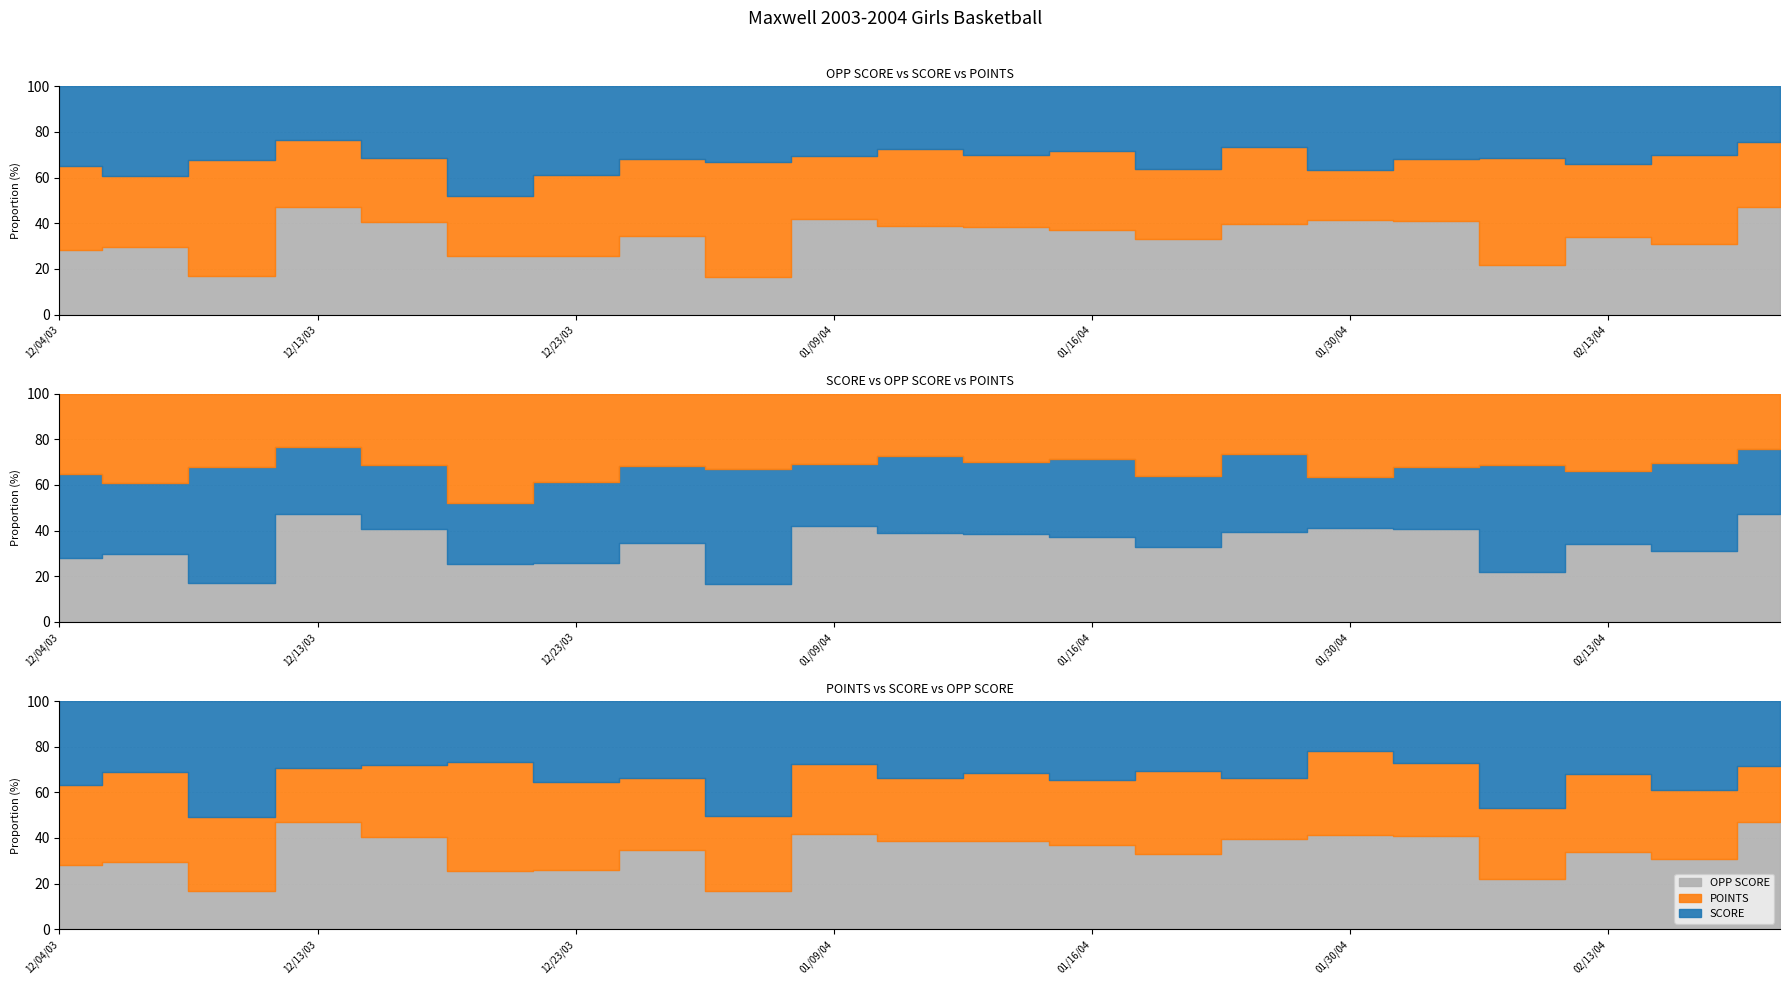

What is the minimum value for SCORE?

23